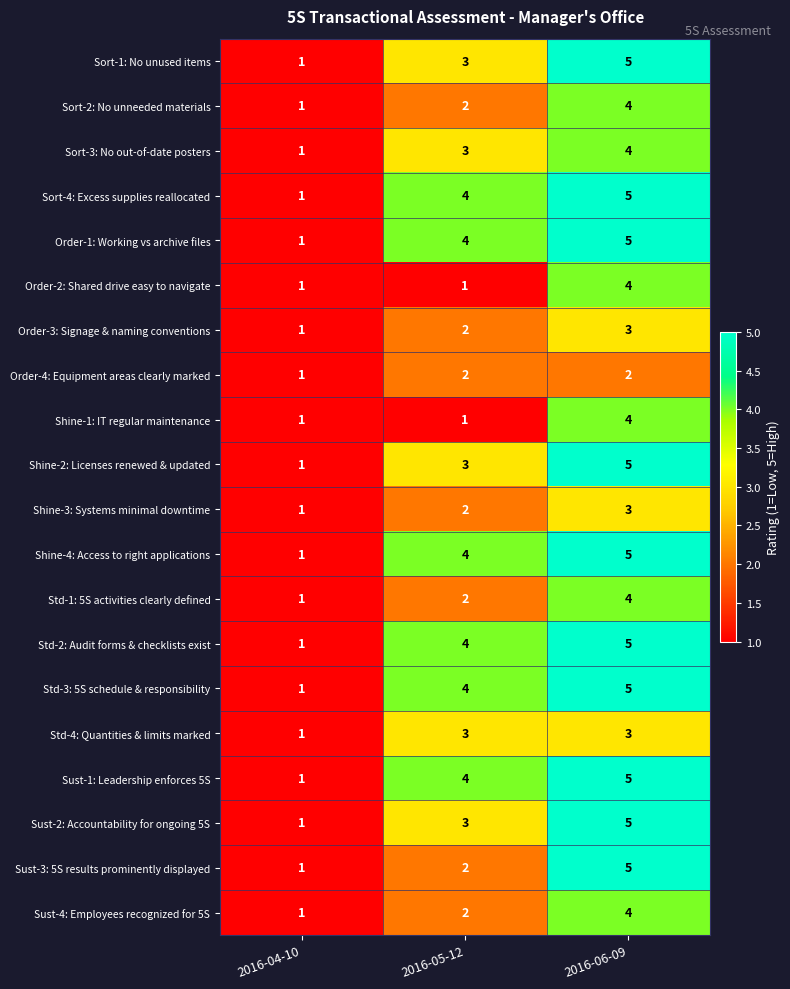

Count the Std-1: 5S activities clearly defined values in the range 1 to 4.

3